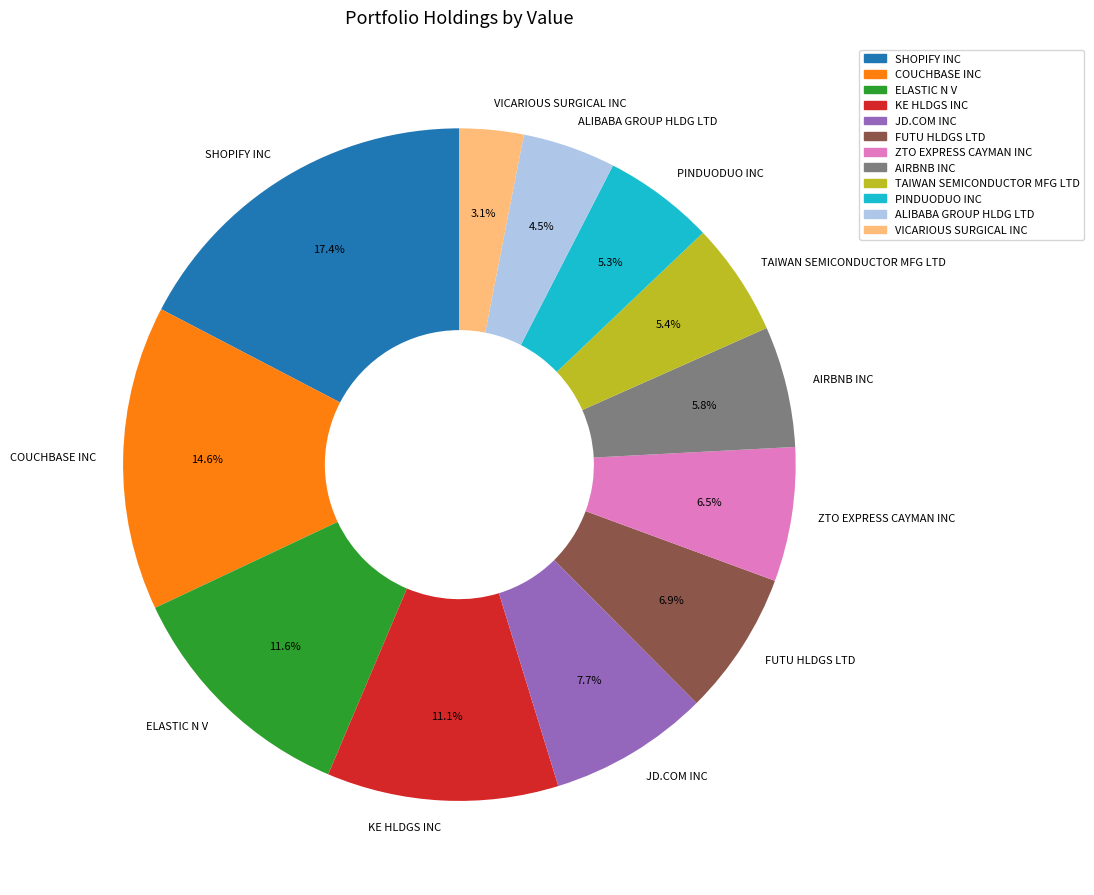

To the nearest percent, what is the difference between the largest and smallest slice percentages?

14%